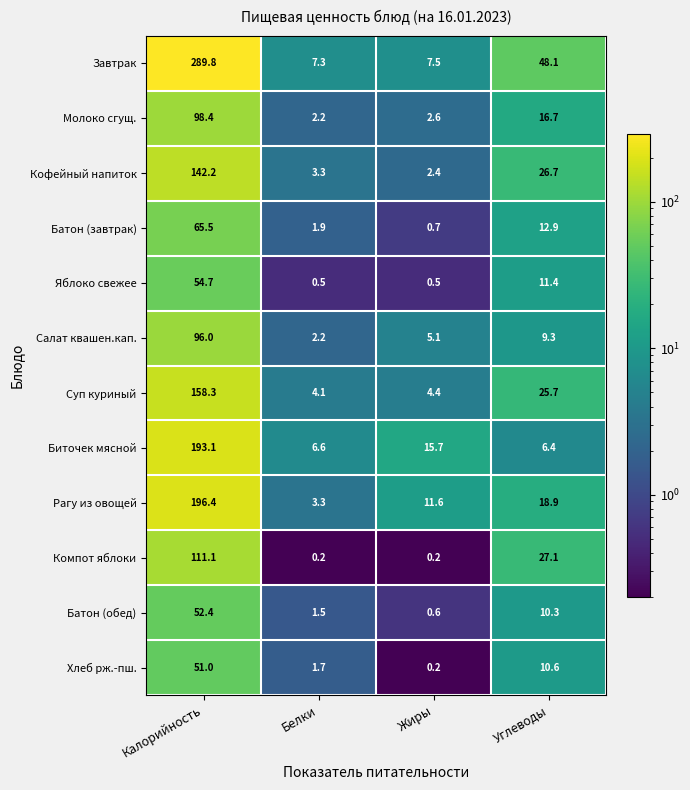

What is the greatest value displayed?

289.8